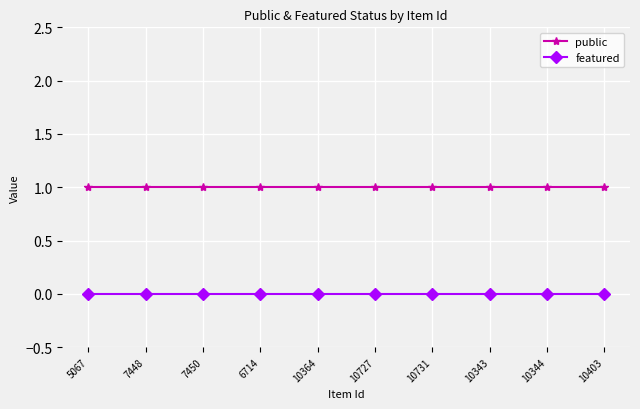

What is the value of the public point at the 9th from the left?

1